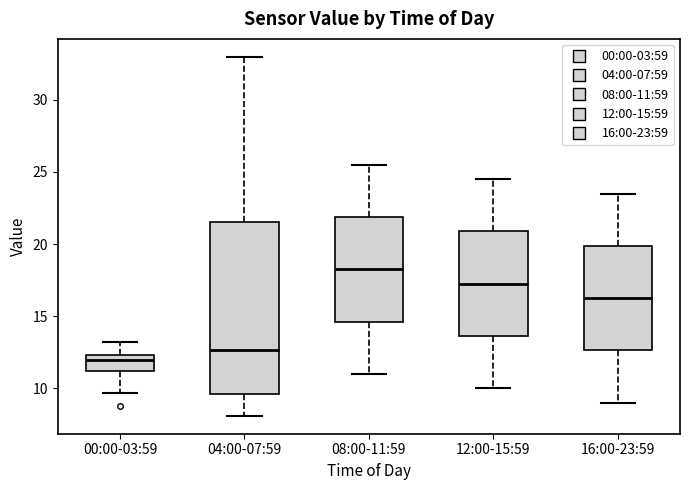

Comparing the boxes themselves (not the whiskers), which one is the tallest?

04:00-07:59